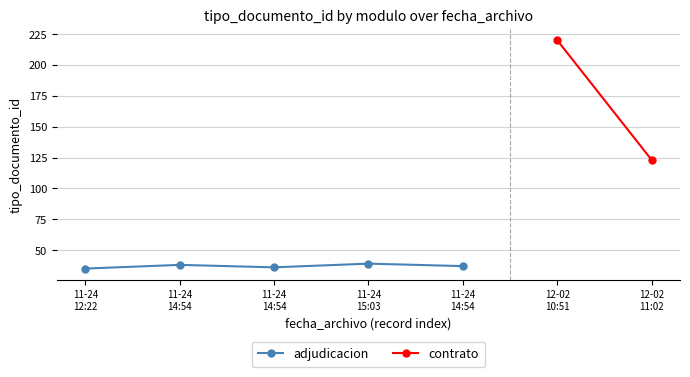

At which category does the chart reach its minimum across all series?

11-24
12:22